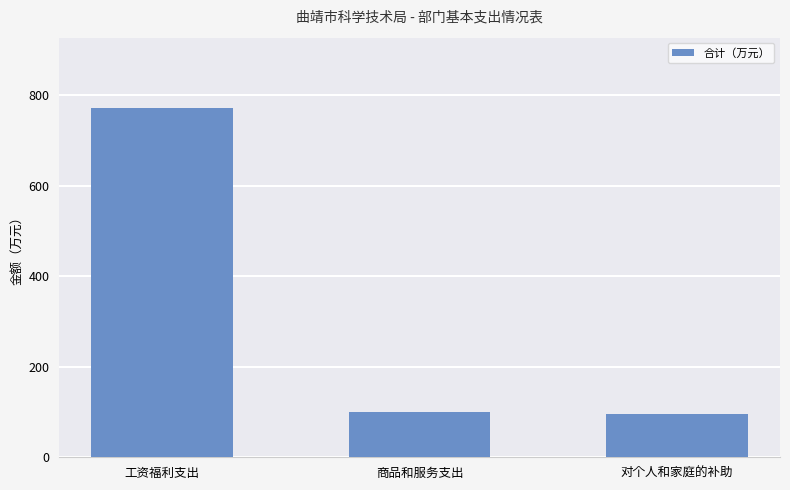

Reading right to left, transcribe all the data shown in this chart.

对个人和家庭的补助=96.3	商品和服务支出=100.4	工资福利支出=772.1